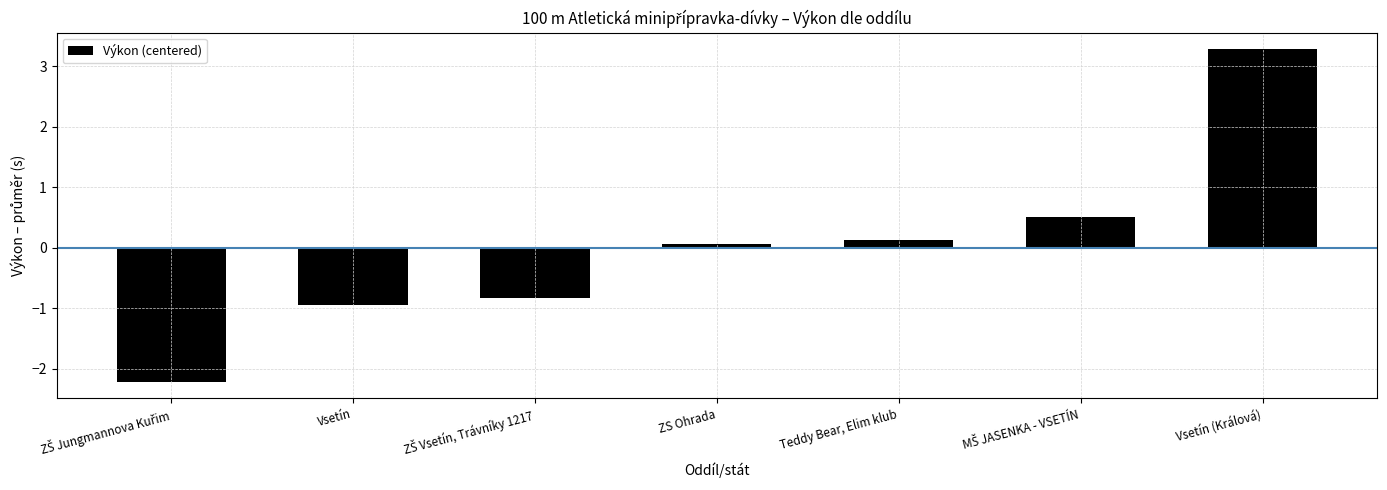

True or false: the data shows 3.3 at Vsetín (Králová).

True